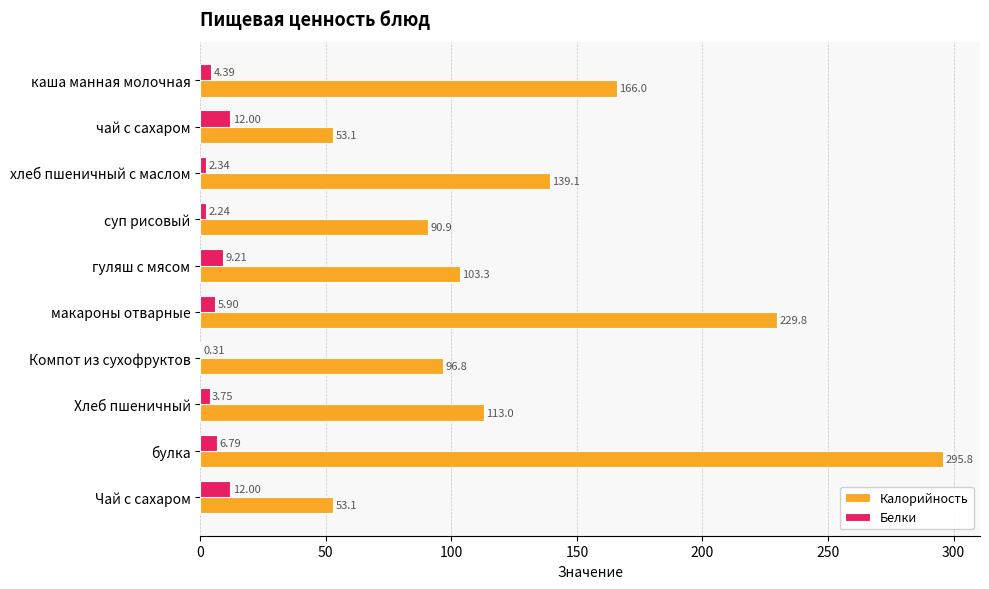

Where is Белки nearest to the value 6?

макароны отварные